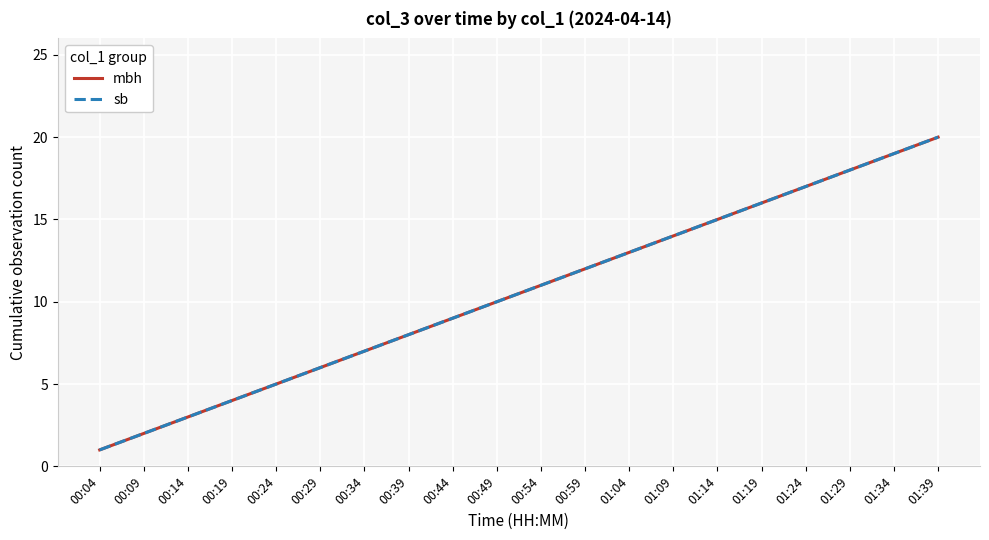

Is the value of mbh at 00:14 greater than the value of sb at 00:54?

No